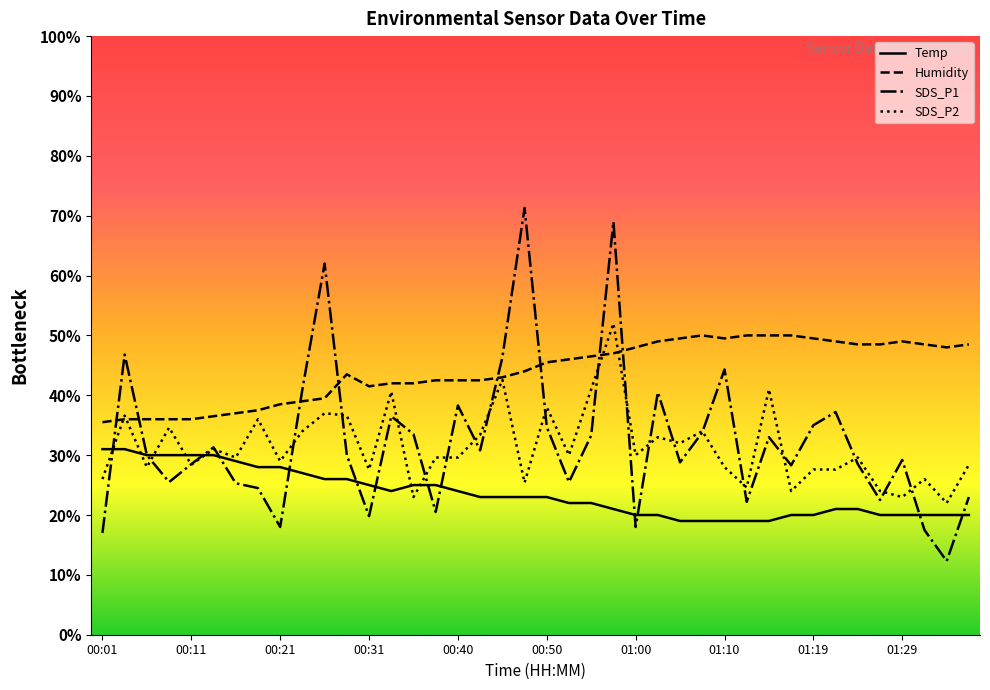

How many data points in Temp are less than 22?

19